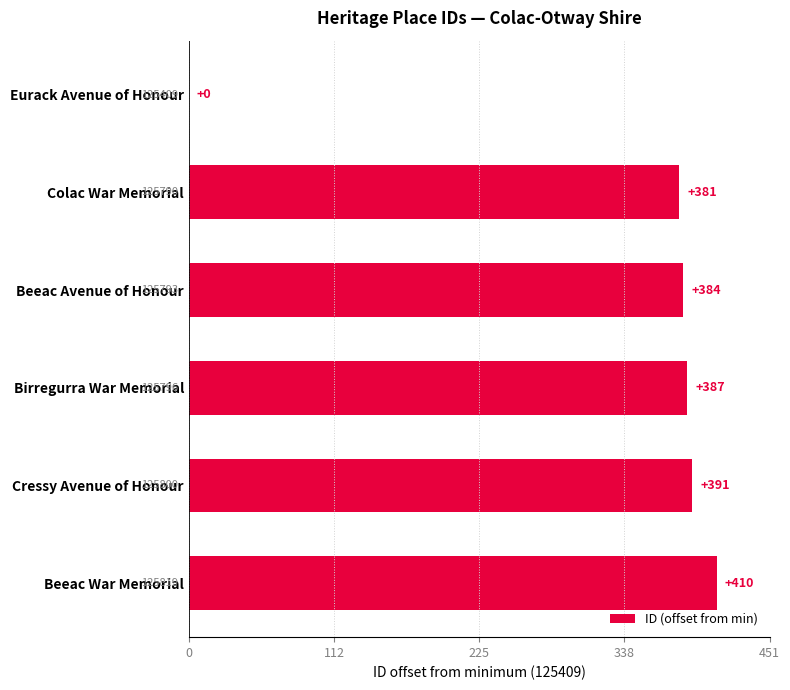

Reading top to bottom, transcribe all the data shown in this chart.

Eurack Avenue of Honour=0	Colac War Memorial=381	Beeac Avenue of Honour=384	Birregurra War Memorial=387	Cressy Avenue of Honour=391	Beeac War Memorial=410